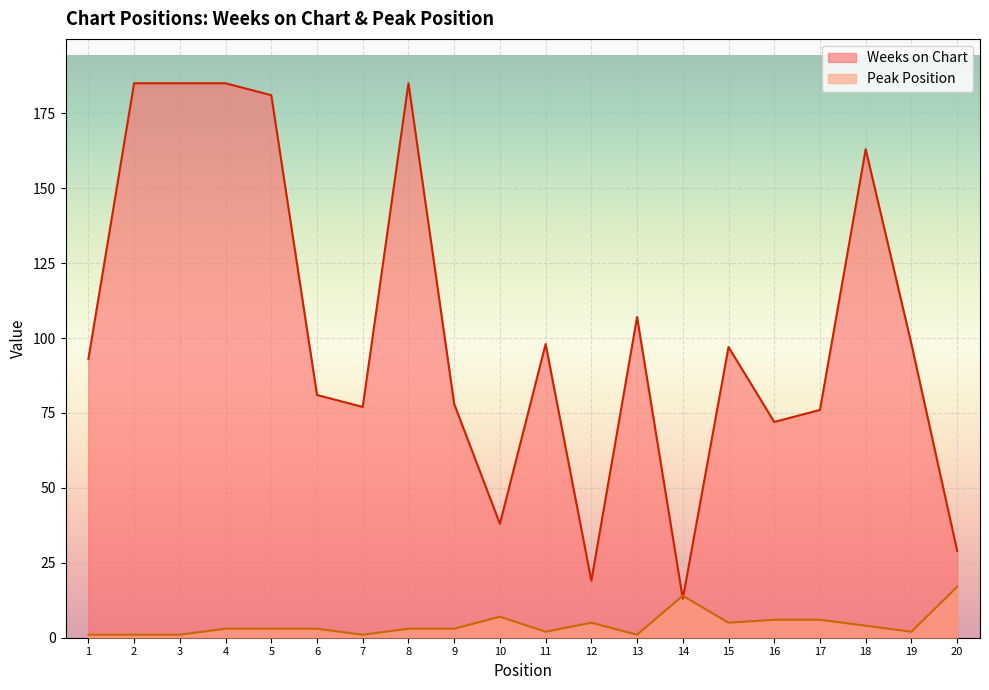

The Weeks on Chart series shows 181 at 5. True or false?

True